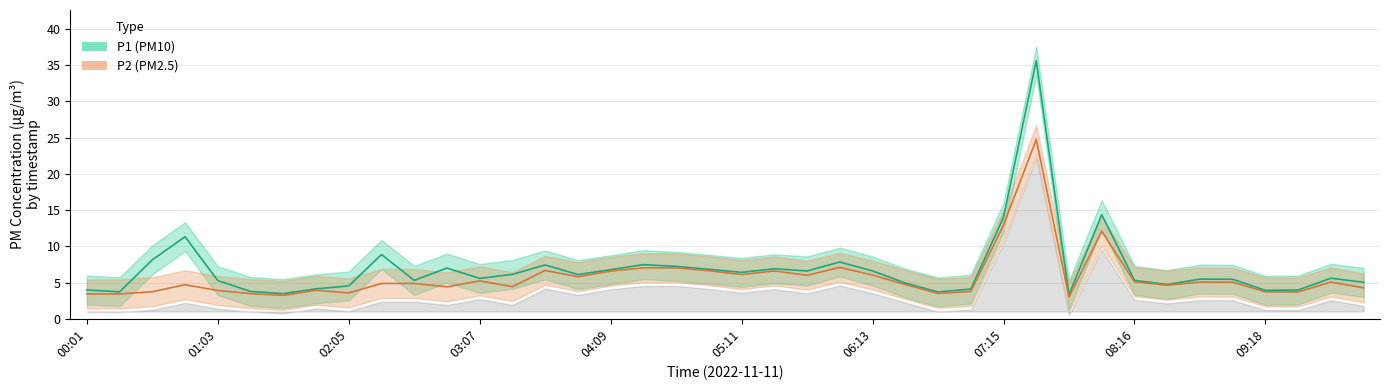

What is the highest value of the P1 series?

35.6